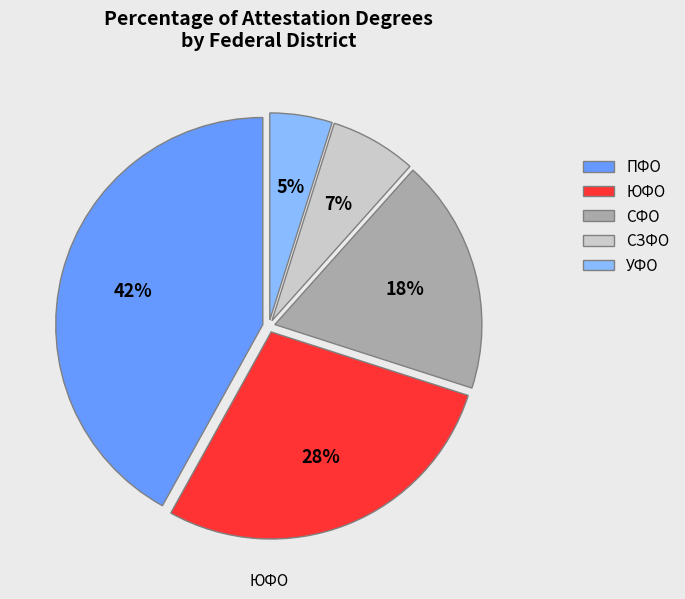

Which has a higher value, СЗФО or СФО?

СФО